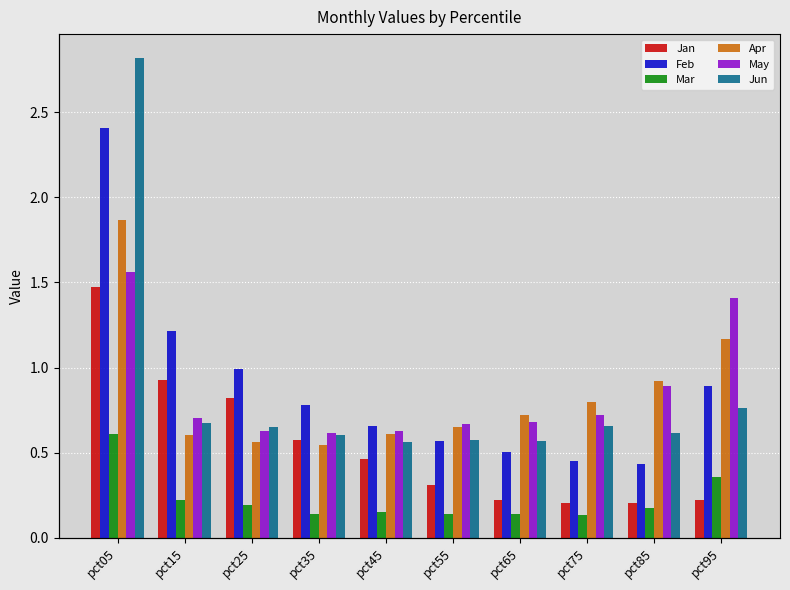

How many groups of bars are there?

10